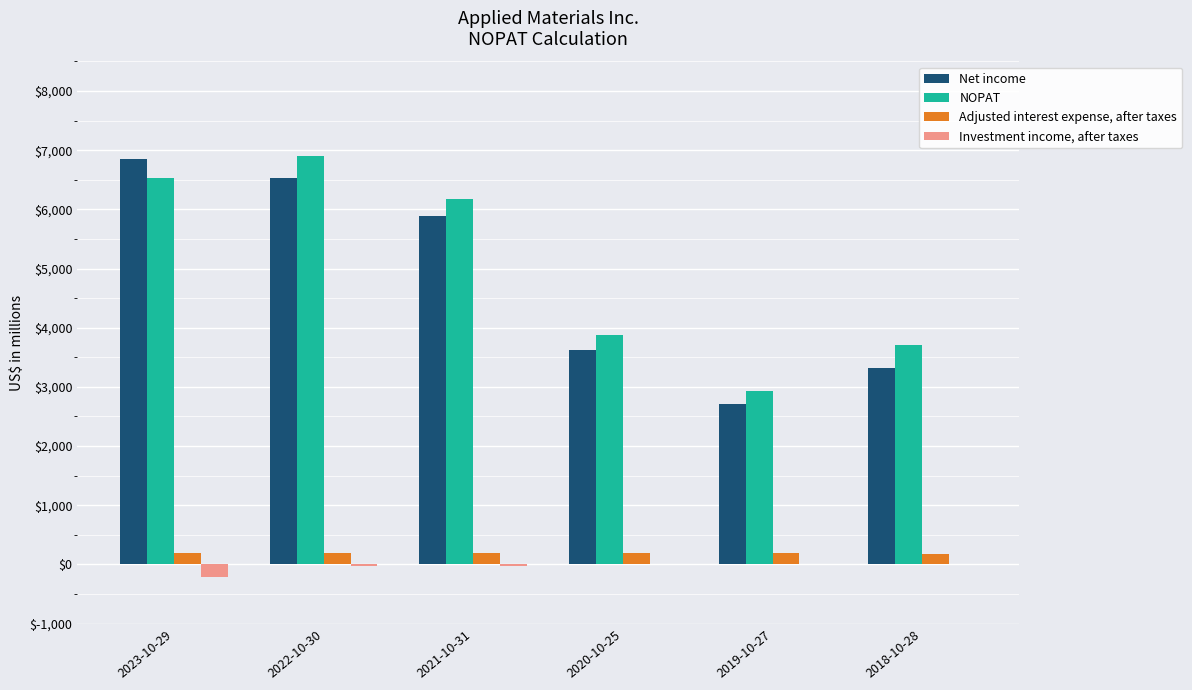

What is the sum of all Net income values?

28907